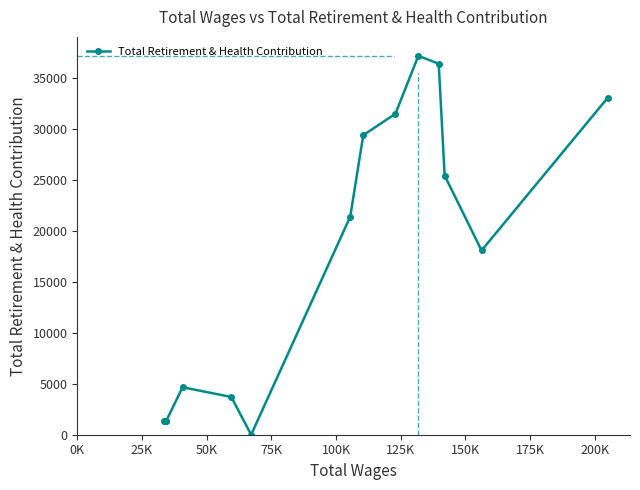

What is the sum of all values?

246491